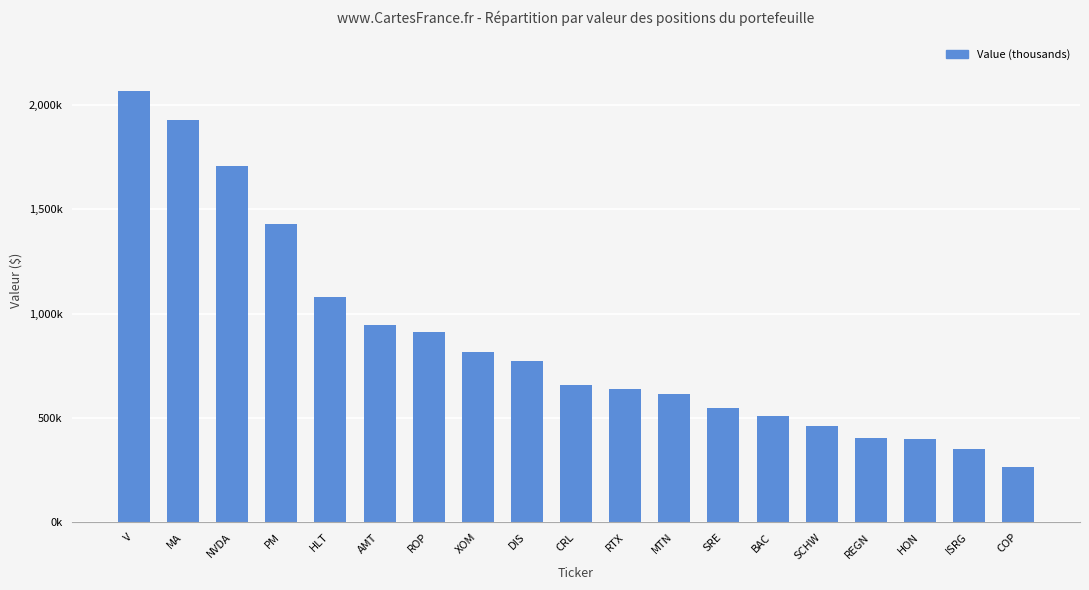

Which label corresponds to the smallest value in the chart?

COP